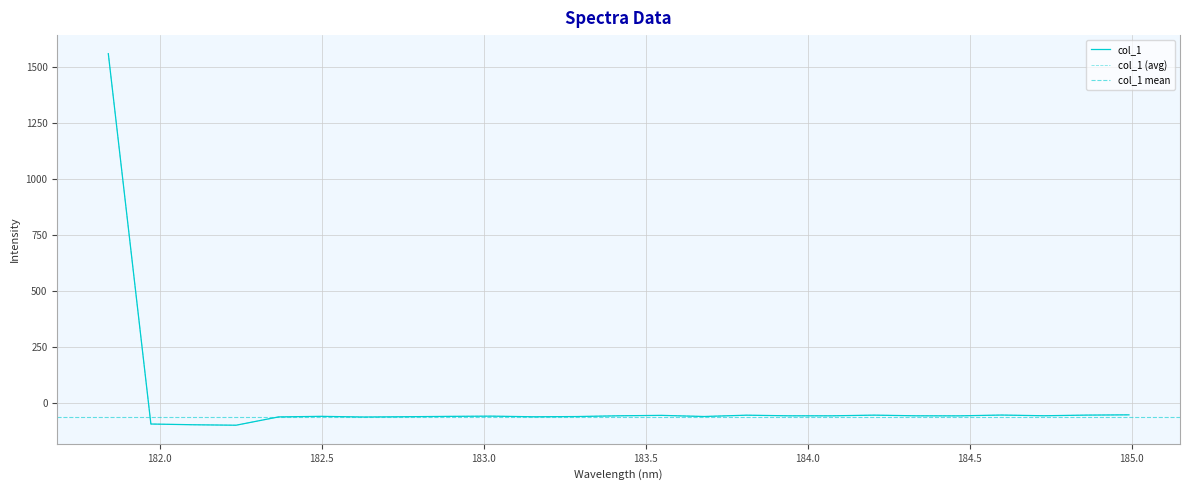

Which category has the highest value across all series?

181.8418